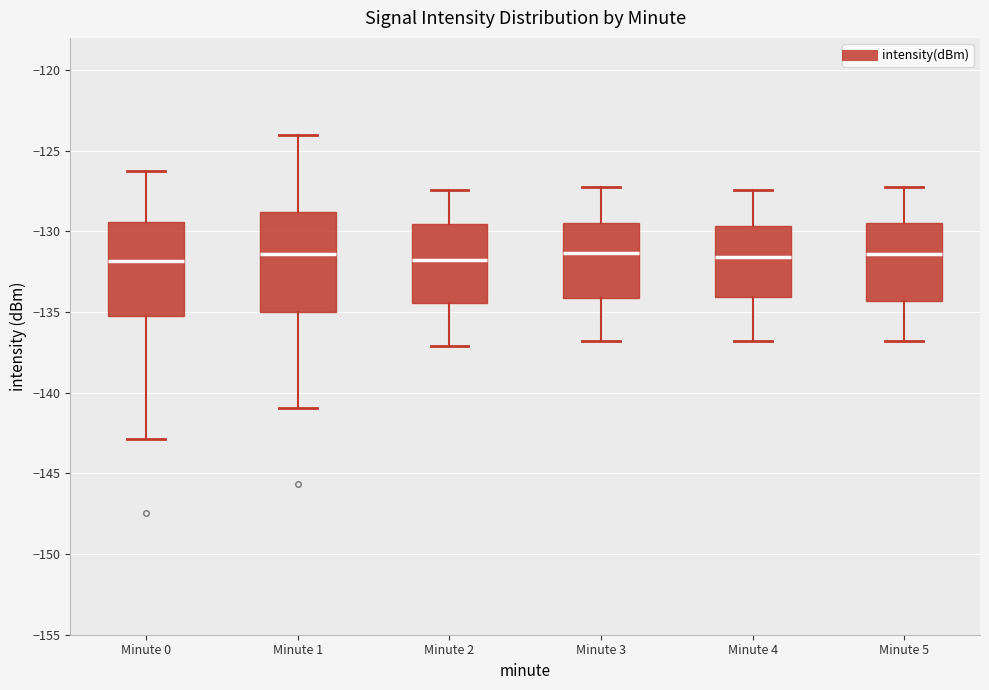

Reading left to right, transcribe this box plot: for each box, give where its median line is, the range the box spans, and where its two whiskers end, as read against the y-axis. The values are not printed on the chart, so give them approximately, as read against the axis.

Minute 0: median -132.0, box -135.5 to -129.5, whiskers -143.0 to -126.5
Minute 1: median -131.5, box -135.0 to -129.0, whiskers -141.0 to -124.0
Minute 2: median -132.0, box -134.5 to -129.5, whiskers -137.0 to -127.5
Minute 3: median -131.5, box -134.0 to -129.5, whiskers -137.0 to -127.0
Minute 4: median -131.5, box -134.0 to -129.5, whiskers -137.0 to -127.5
Minute 5: median -131.5, box -134.5 to -129.5, whiskers -137.0 to -127.0